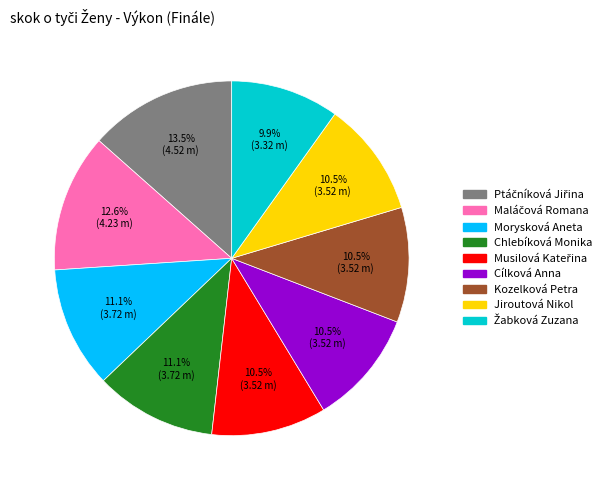

How much of the chart is everything except Cílková Anna?

89.5%